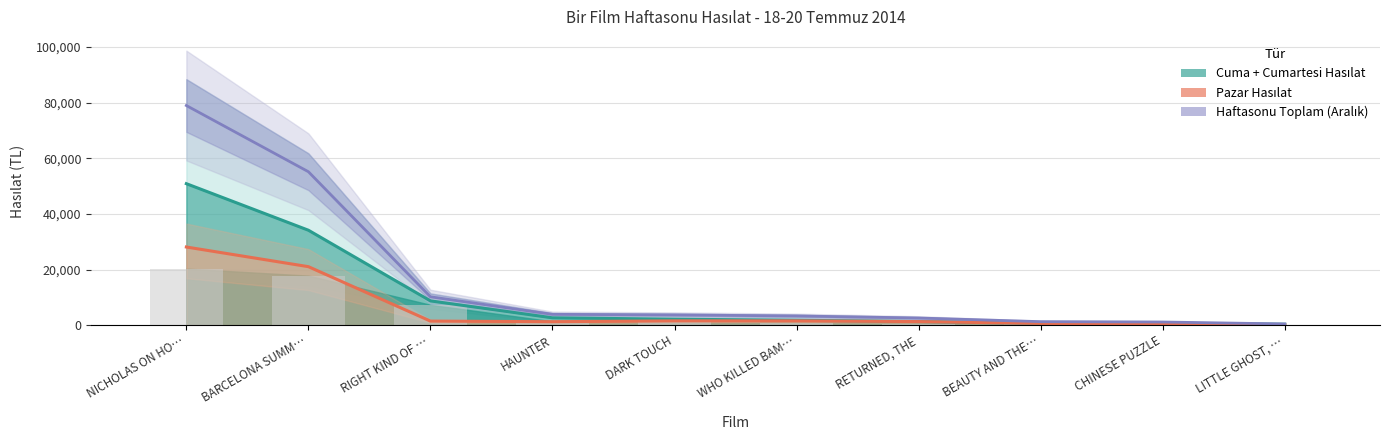

What is the label of the 2nd bar from the left?

BARCELONA SUMM…